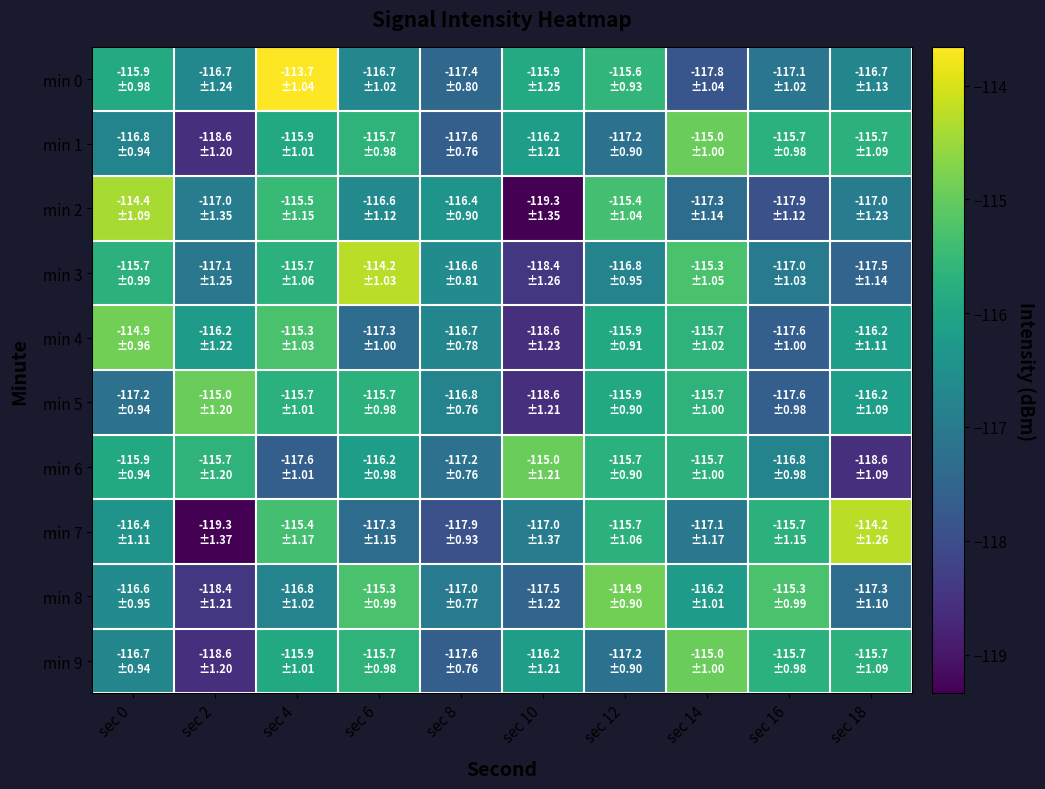

Which series has the largest range (max minus min)?

min 7